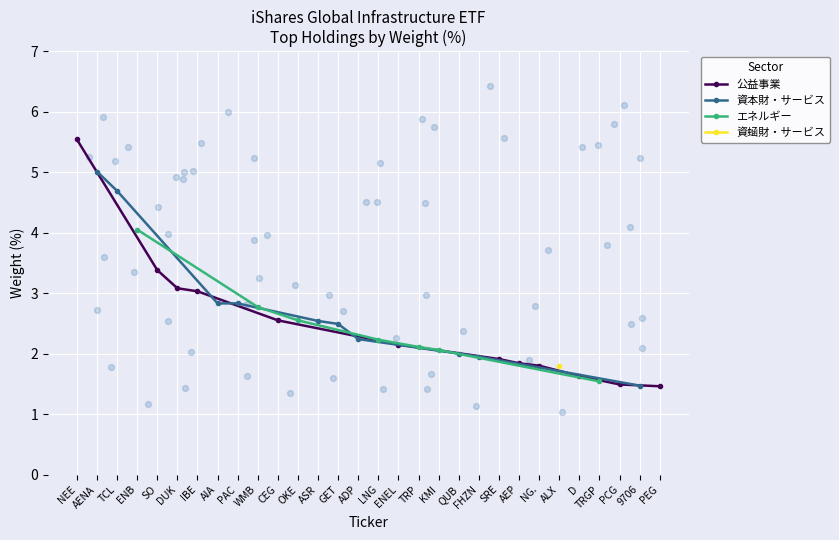

What is the ratio of the value at SO to the value at GET?

1.4